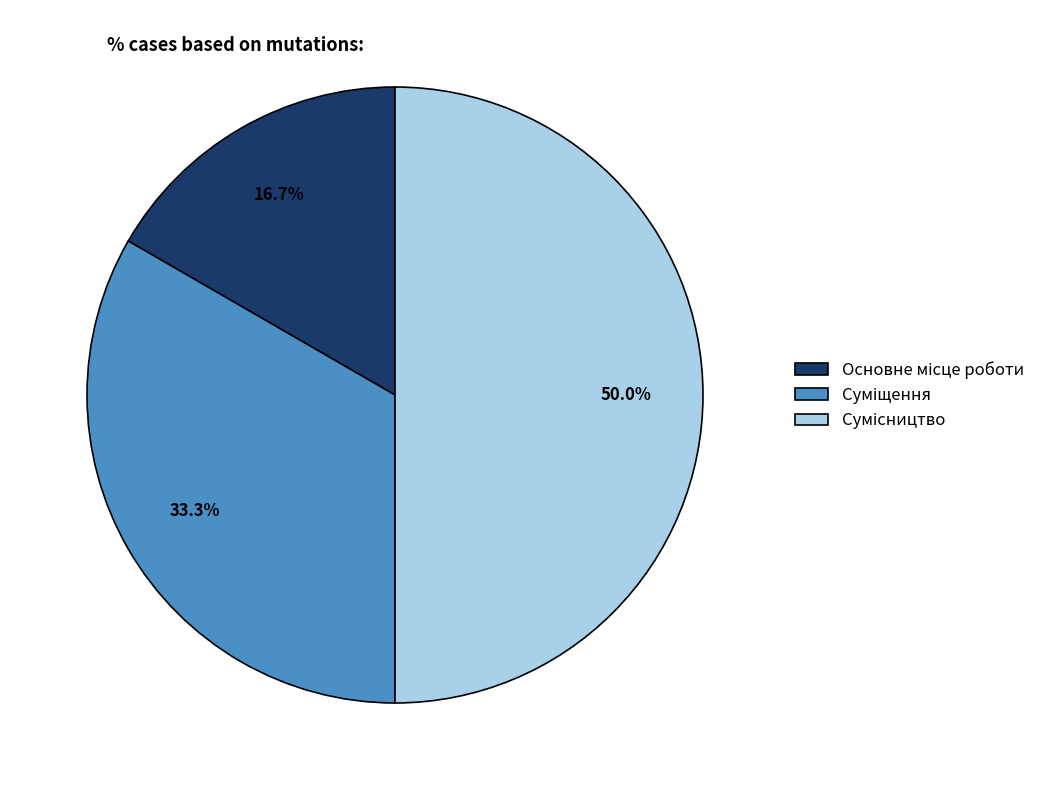

Rank the categories by value from highest to lowest.

Сумісництво, Суміщення, Основне місце роботи